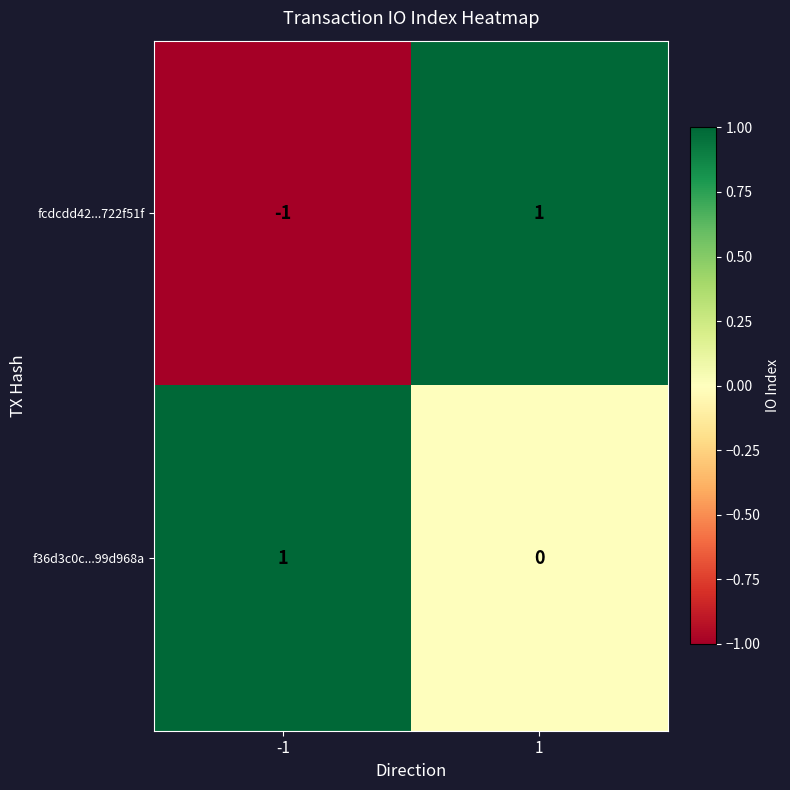

How many values in fcdcdd42...722f51f are above zero?

1